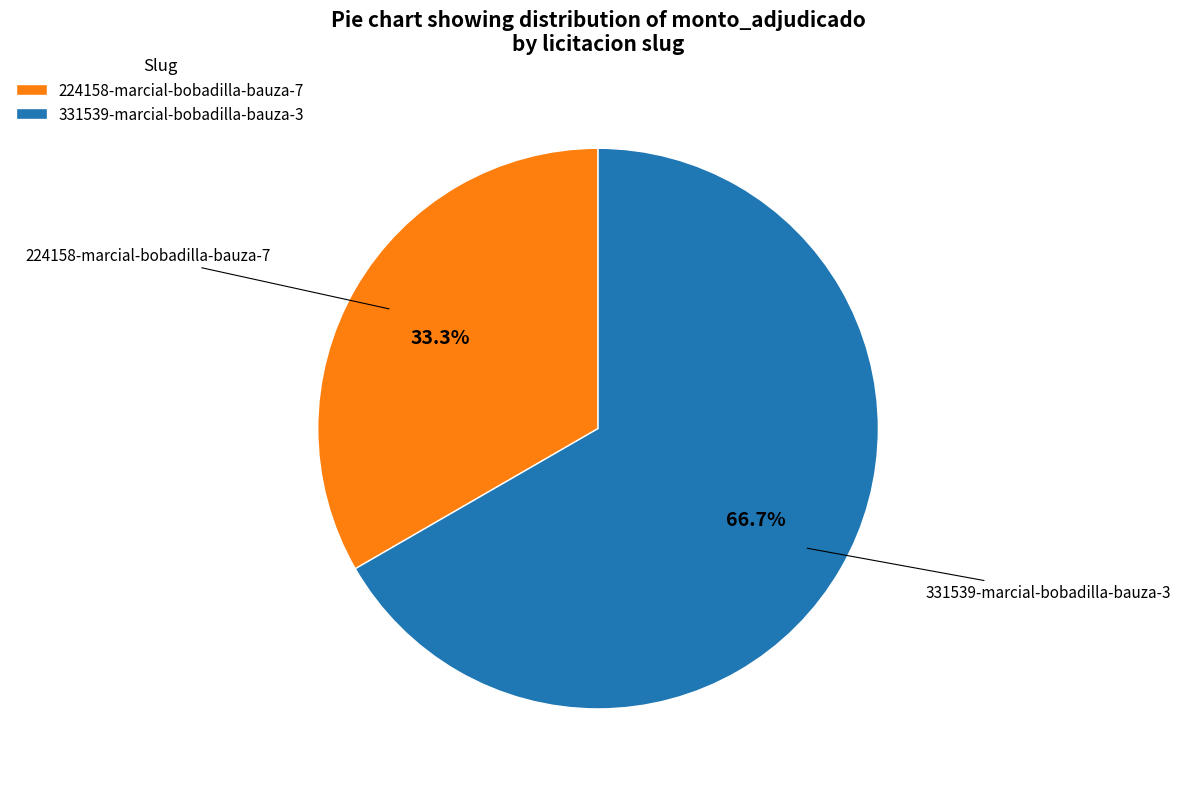

Between 331539-marcial-bobadilla-bauza-3 and 224158-marcial-bobadilla-bauza-7, which is larger?

331539-marcial-bobadilla-bauza-3